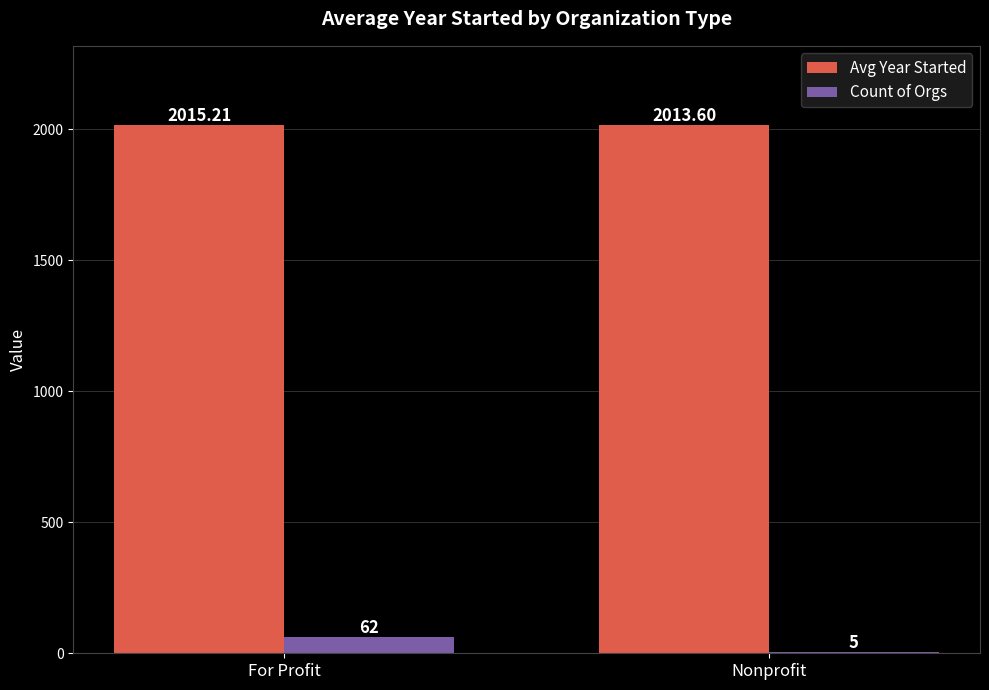

At which label is Avg Year Started closest to 2014?

Nonprofit